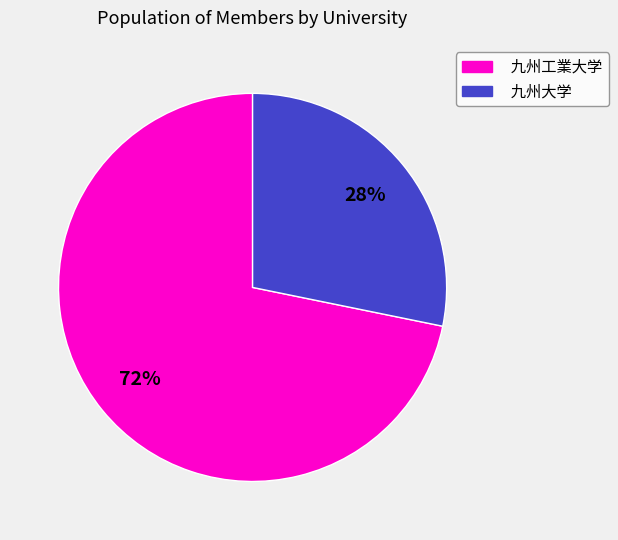

Which slice is the largest?

九州工業大学